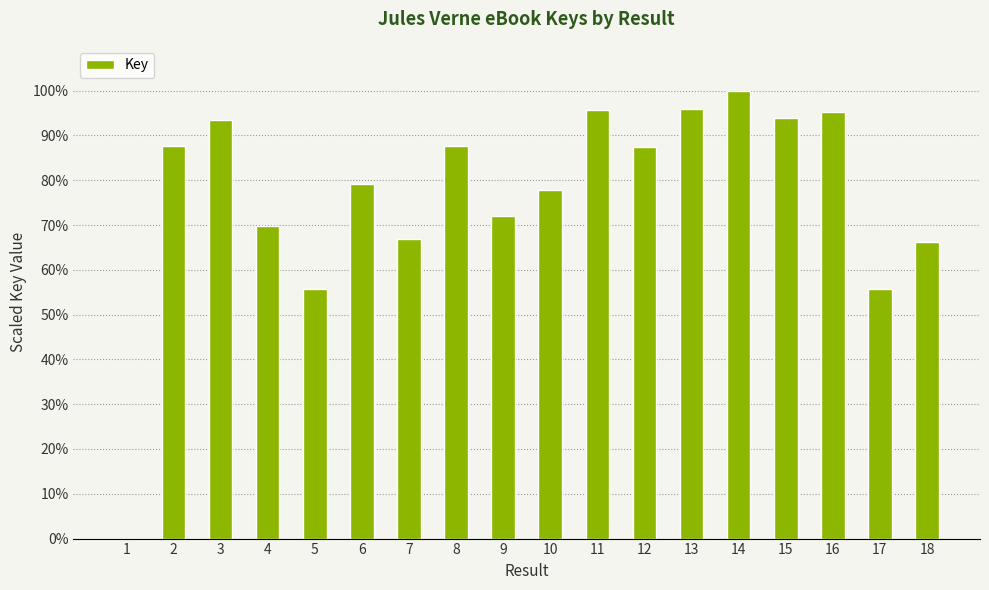

What is the sum of all values?

1380.2